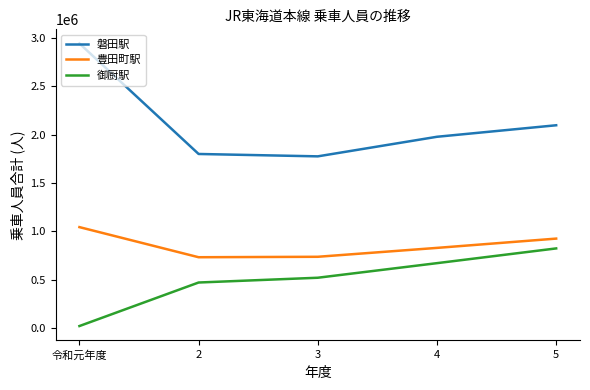

What is the lowest value of the 御厨駅 series?

18955